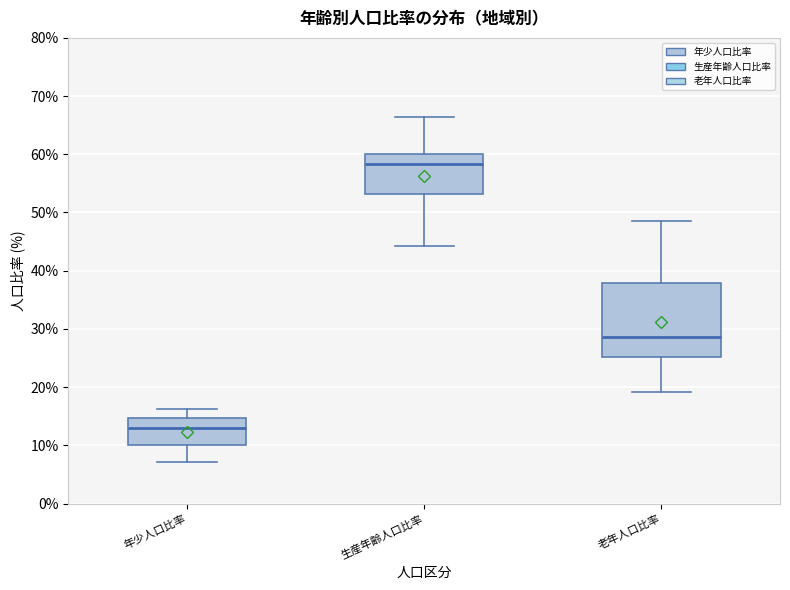

Reading left to right, transcribe this box plot: for each box, give where its median line is, the range the box spans, and where its two whiskers end, as read against the y-axis. The values are not printed on the chart, so give them approximately, as read against the axis.

年少人口比率: median 13, box 10 to 15, whiskers 7 to 16
生産年齢人口比率: median 58, box 53 to 60, whiskers 44 to 66
老年人口比率: median 29, box 25 to 38, whiskers 19 to 48